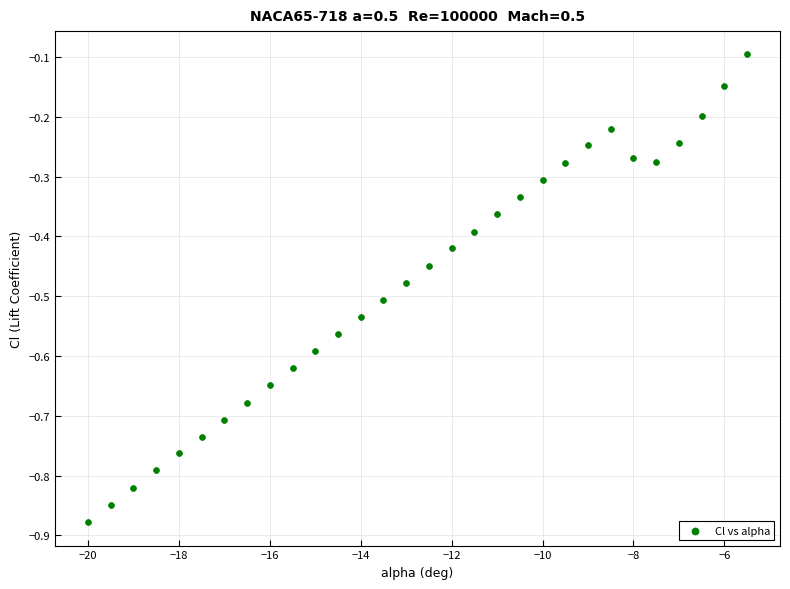

What is the range of X values (max minus min)?

14.5